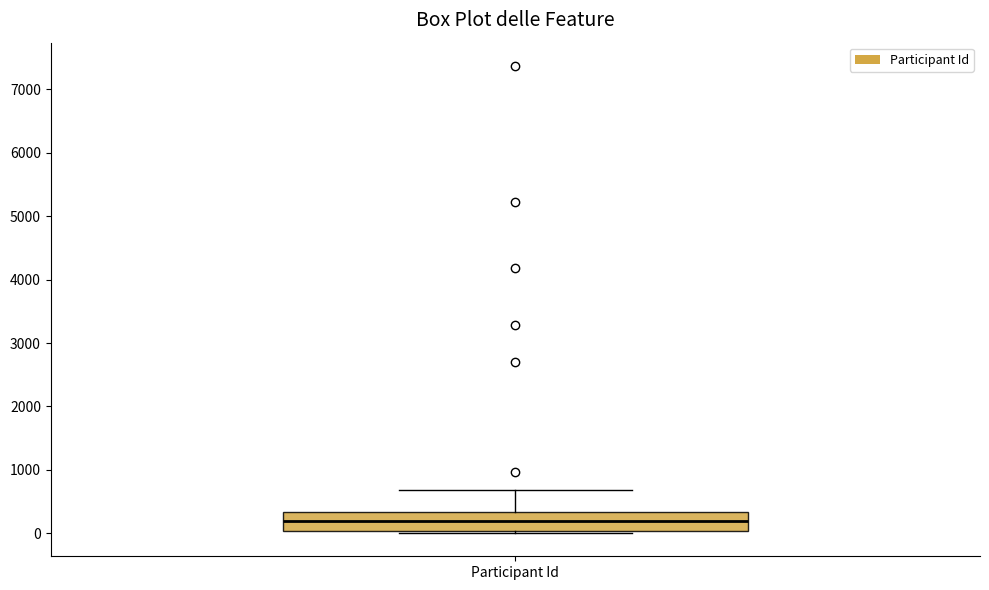

Where does the upper whisker of the box for Participant Id end on the y-axis? The values are not printed on the chart, so give them approximately, as read against the axis.

700